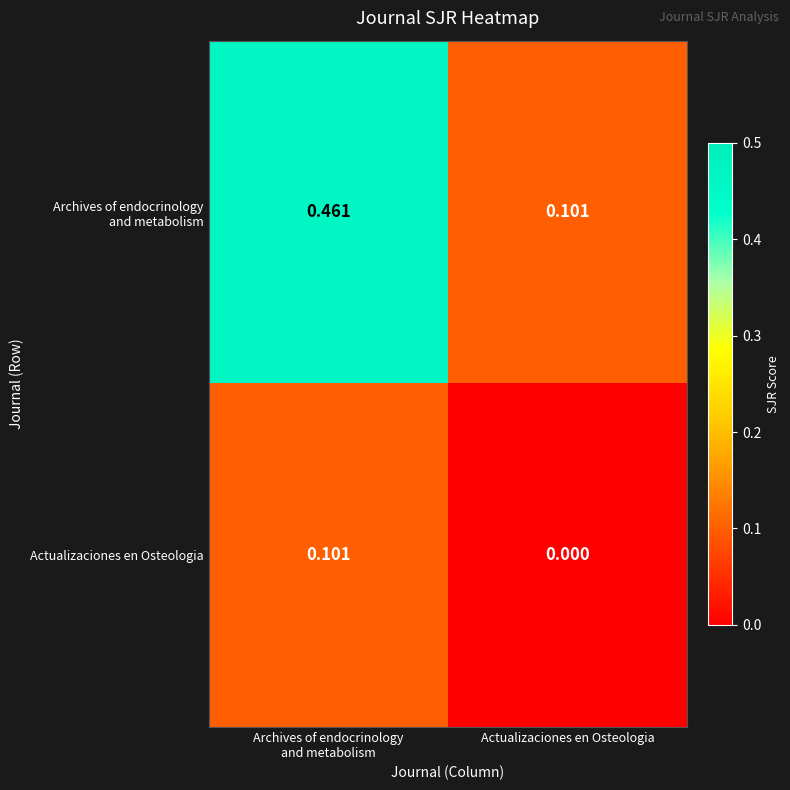

Where is Actualizaciones en Osteologia nearest to the value 0?

Actualizaciones en Osteologia